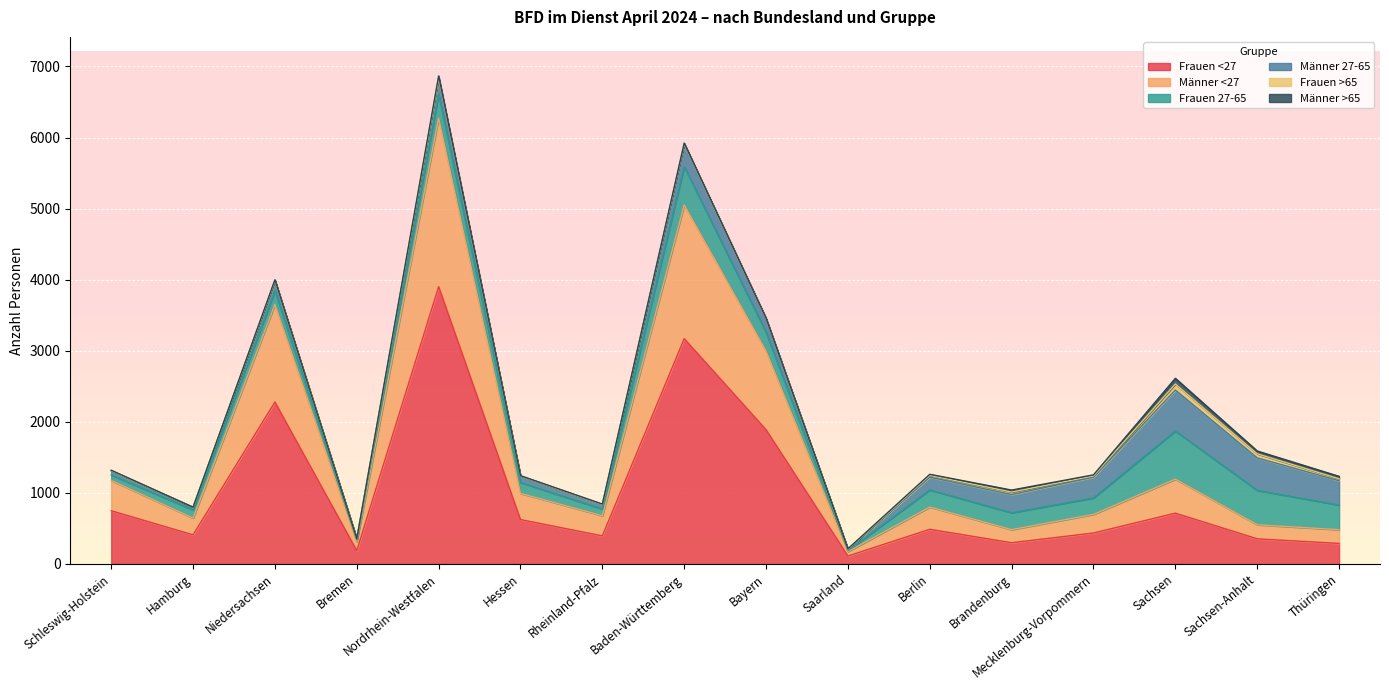

How many categories are shown in the chart?

16